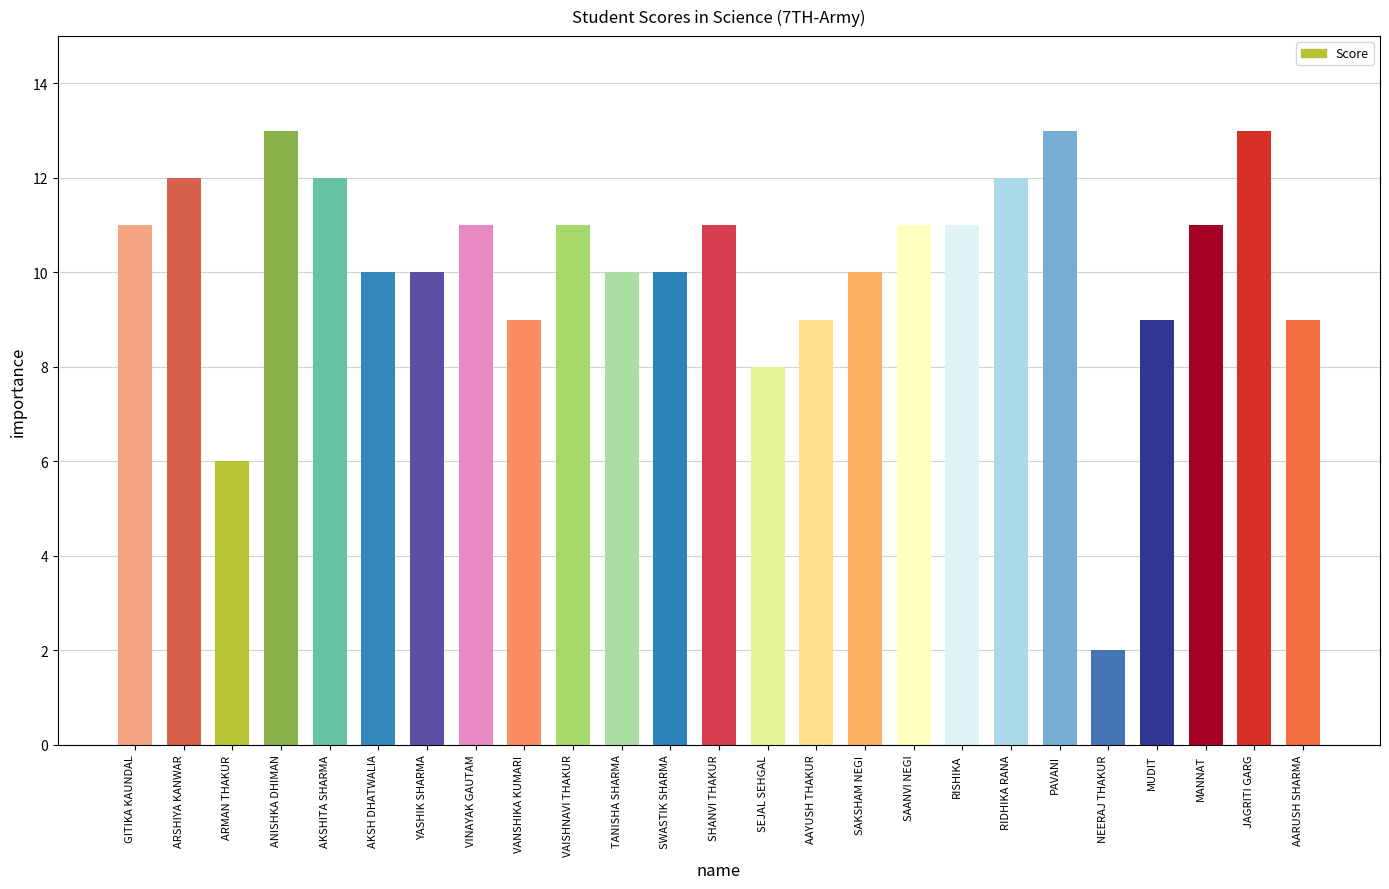

What is the sum of the values at VINAYAK GAUTAM and AARUSH SHARMA?

20